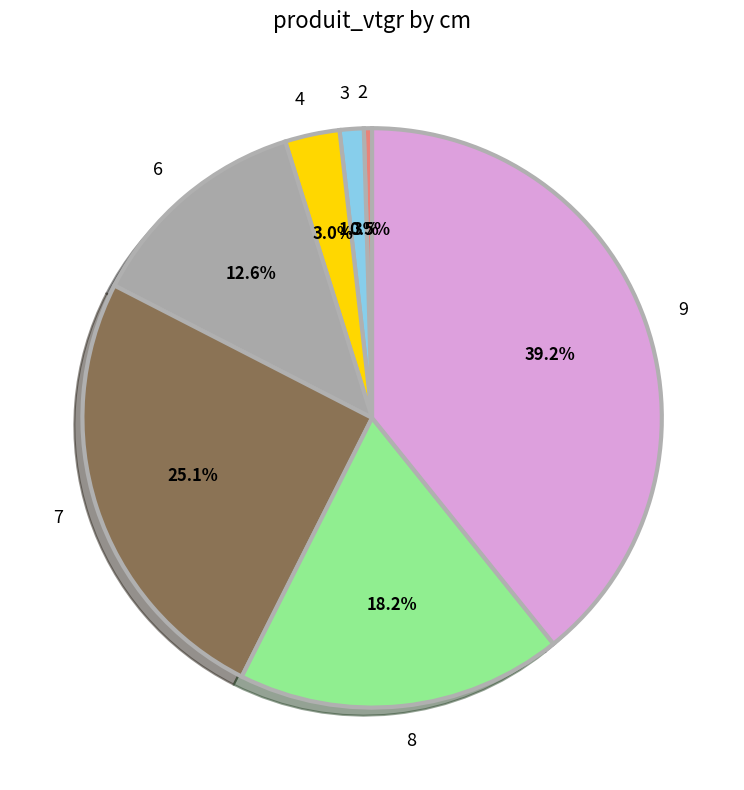

What percentage is NOT represented by 8?

81.8%